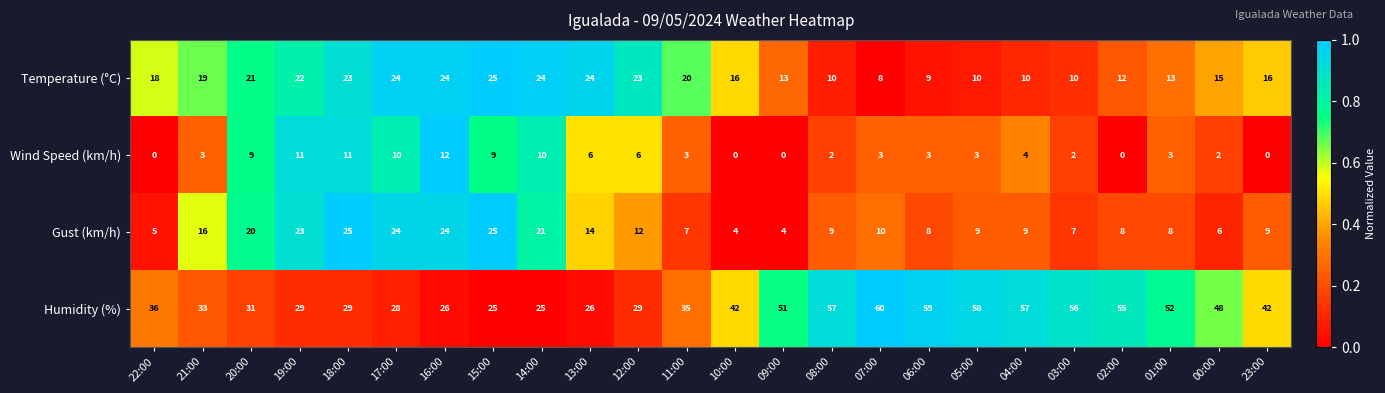

Which series has the largest range (max minus min)?

Humidity (%)